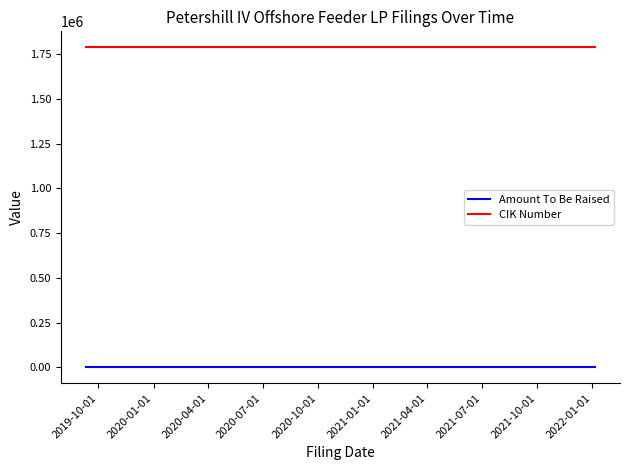

Reading left to right, list all the values displayed in this chart.

Amount To Be Raised: -1	-1	-1
CIK Number: 1787299	1787299	1787299